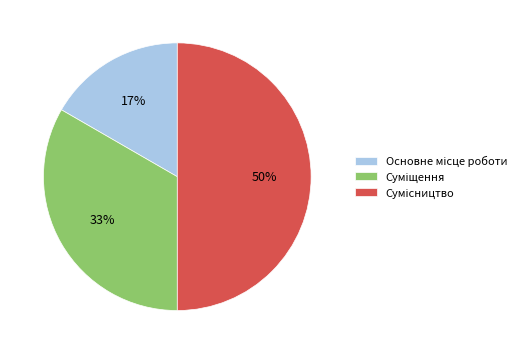

To the nearest percent, what is the average slice percentage?

33%